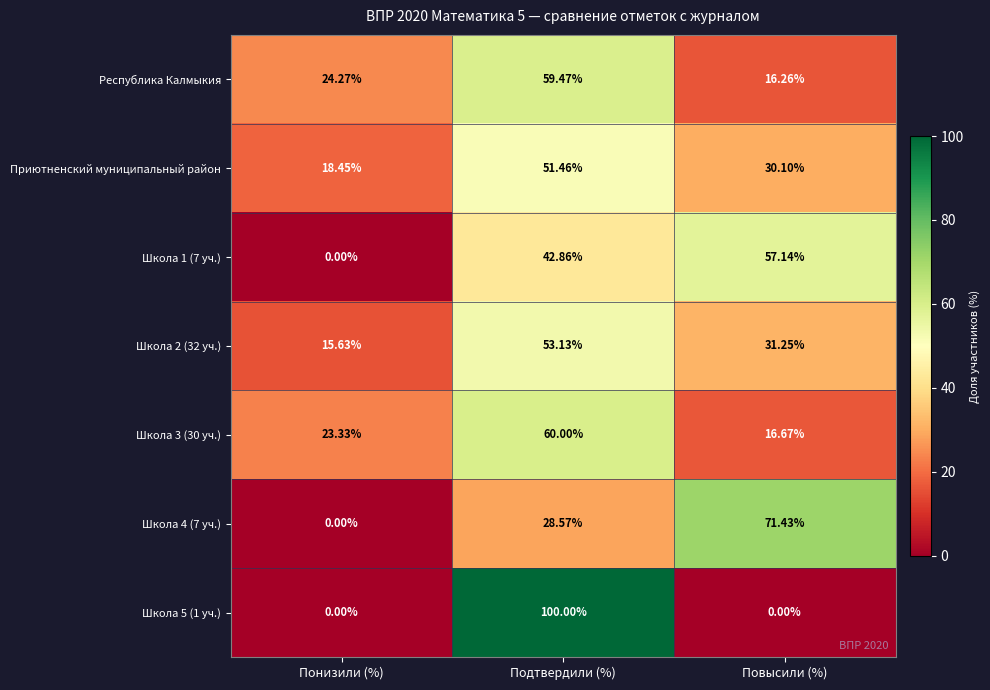

Where does the Школа 3 (30 уч.) series first go above 23?

Понизили (%)